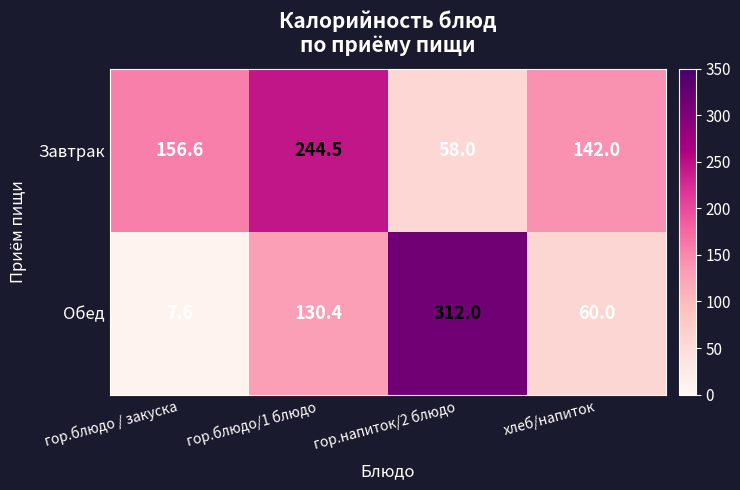

What is the greatest value displayed?

312.0